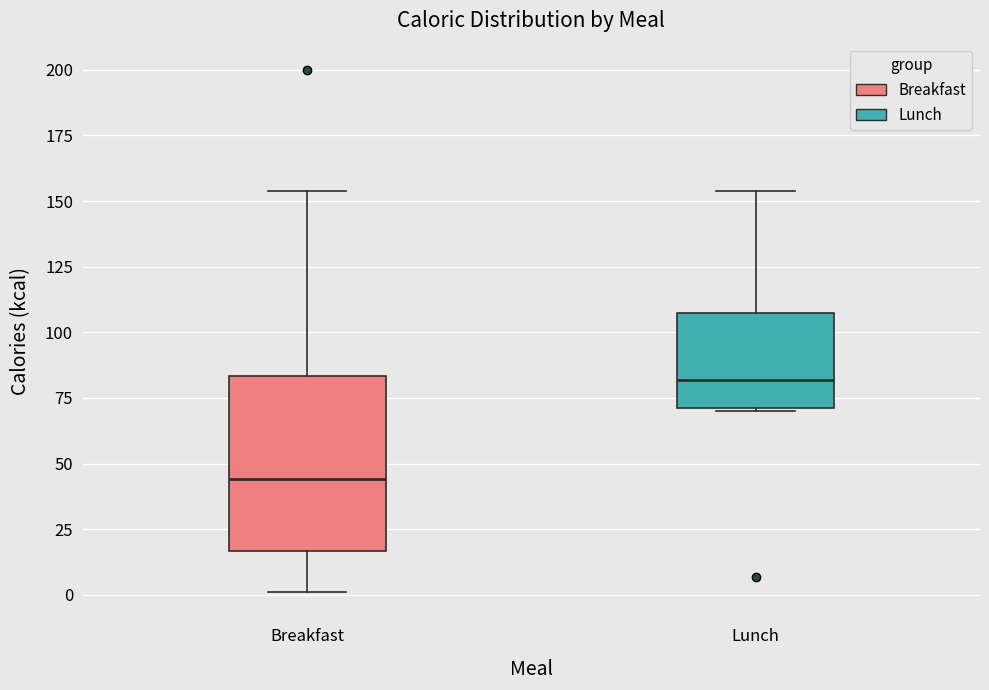

Where is the lower edge of the box for Lunch on the y-axis? The values are not printed on the chart, so give them approximately, as read against the axis.

70